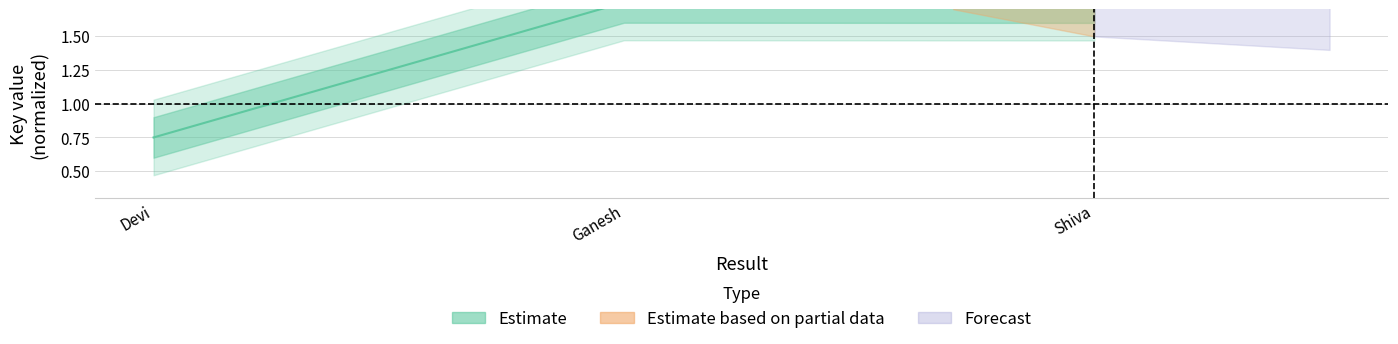

What is the difference between the maximum and minimum values?

1.0